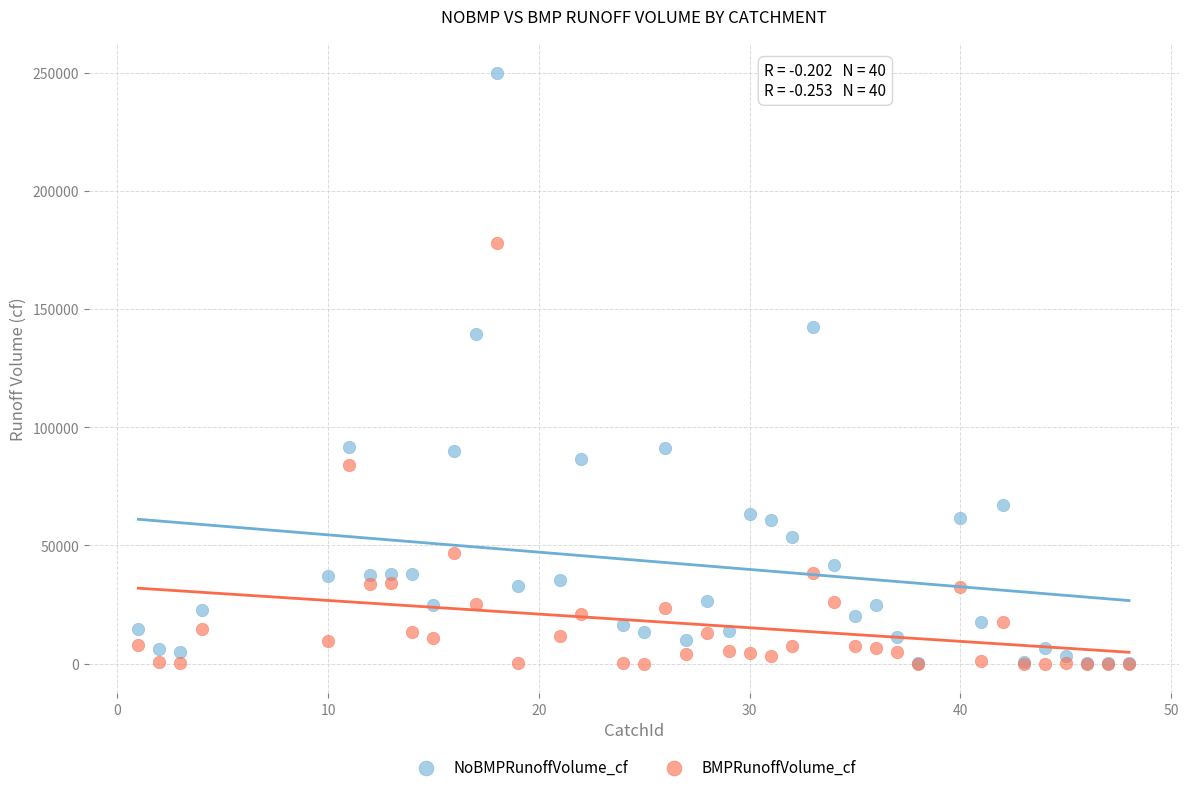

Across all series, what Y value is closest to 125078?

139382.8